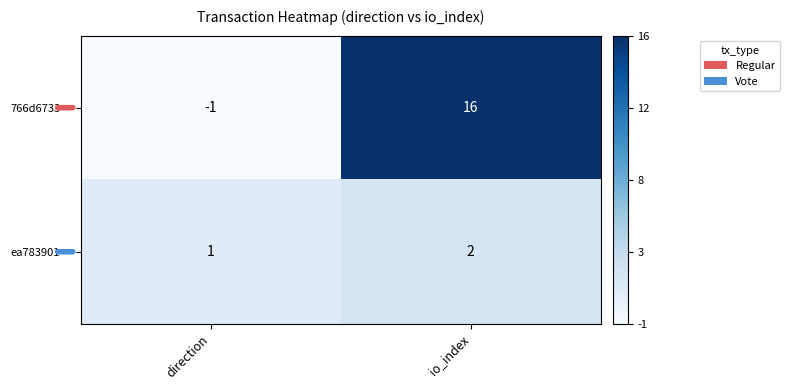

What is the maximum value shown in the chart?

16